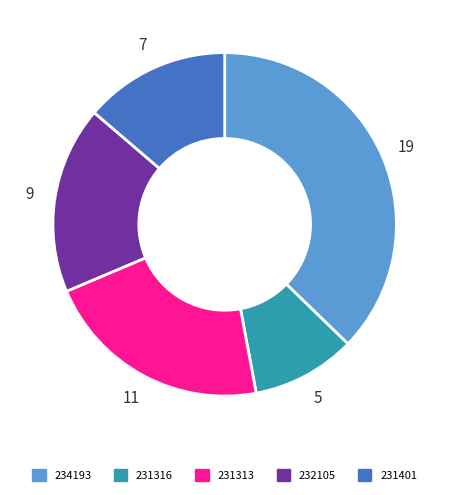

Rank the categories by value from lowest to highest.

231316, 231401, 232105, 231313, 234193